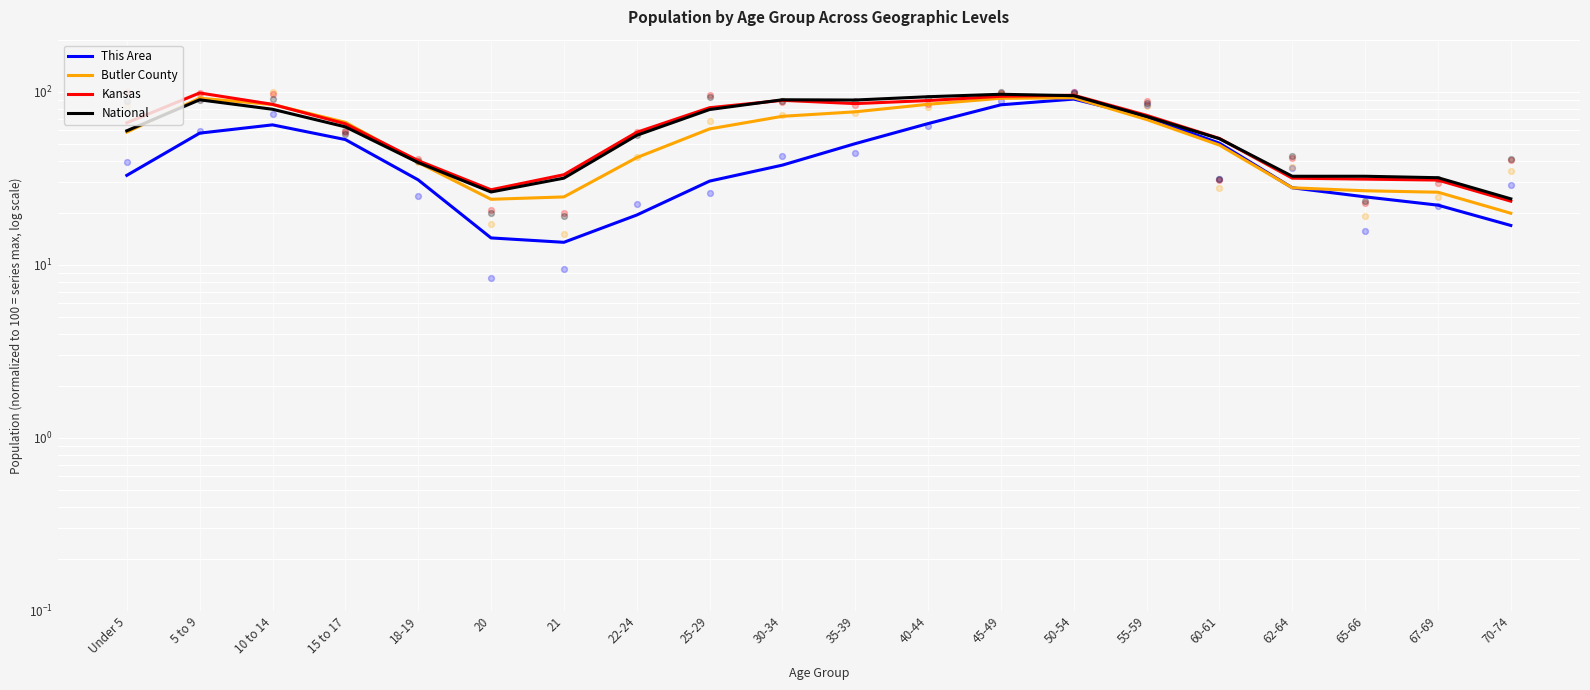

Is the value of National at 20 greater than the value of This Area at 10 to 14?

No